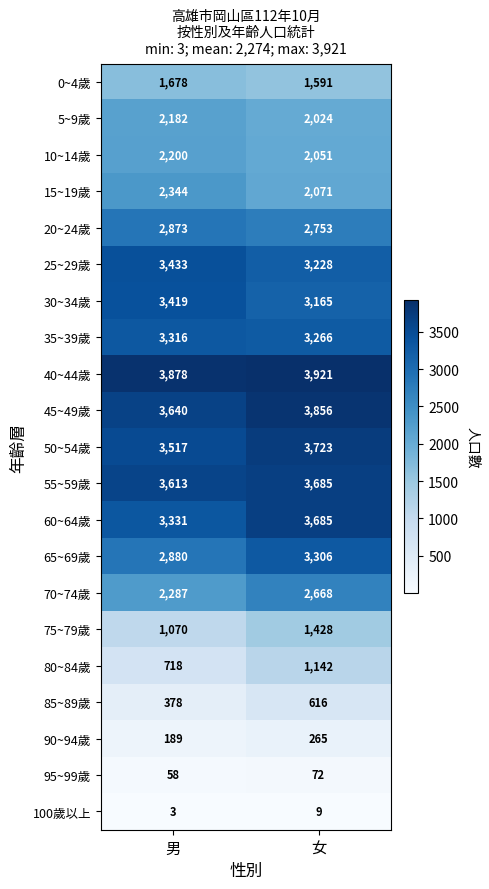

Which series has the largest range (max minus min)?

65~69歲